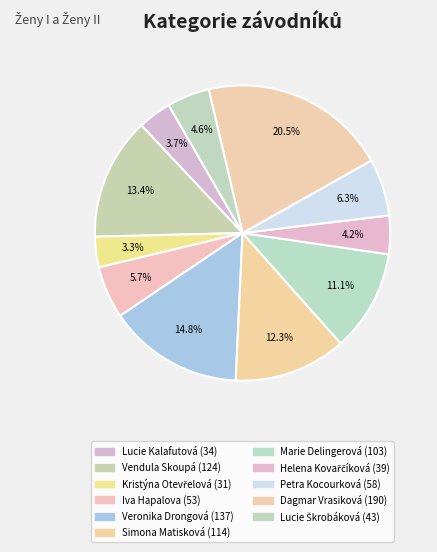

Which category has the biggest portion of the pie?

Dagmar Vrasiková